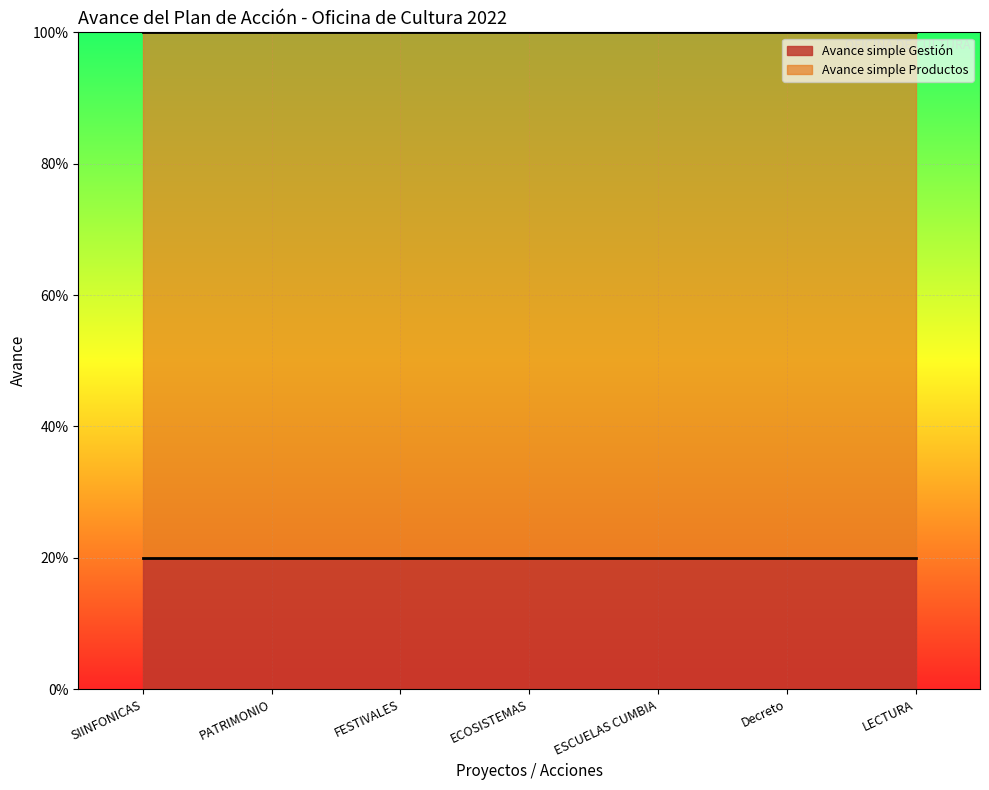

Which series has the largest range (max minus min)?

Avance simple Gestión